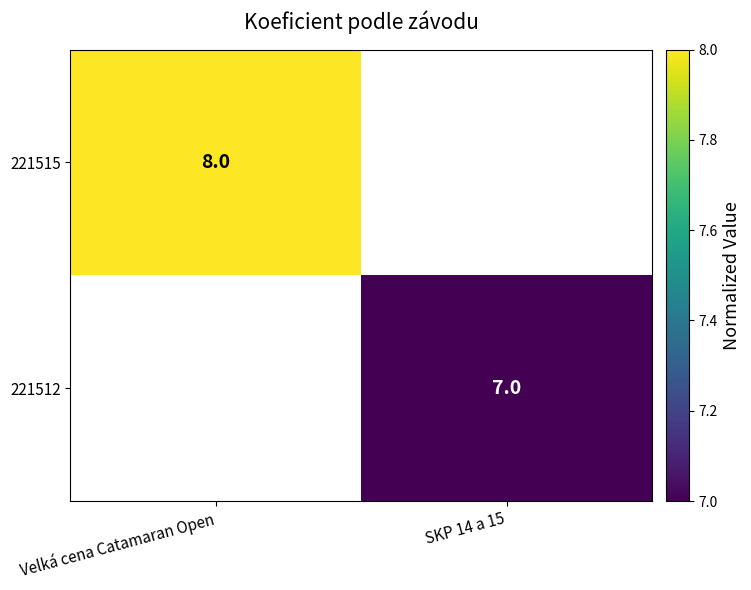

Is the value of 221515 at Velká cena Catamaran Open greater than the value of 221512 at SKP 14 a 15?

Yes